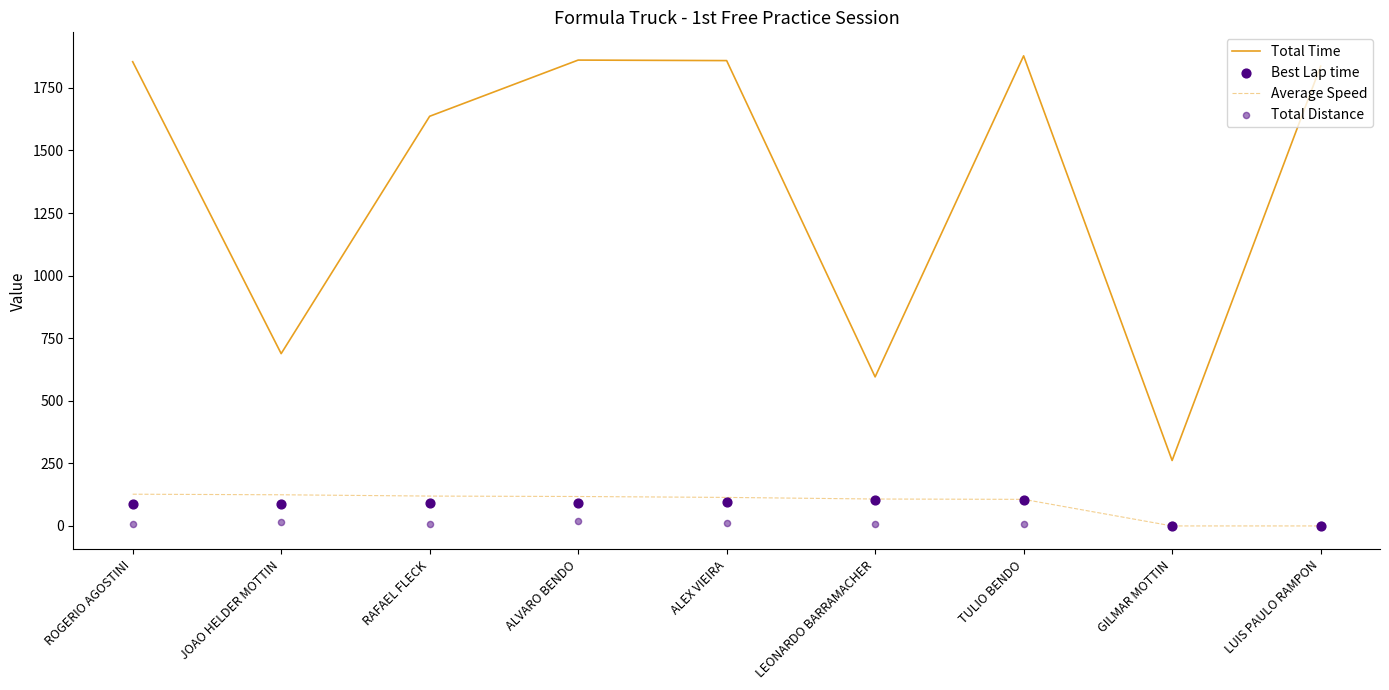

What are all the series names shown in the legend?

Total Time, Average Speed, Best Lap time, Total Distance